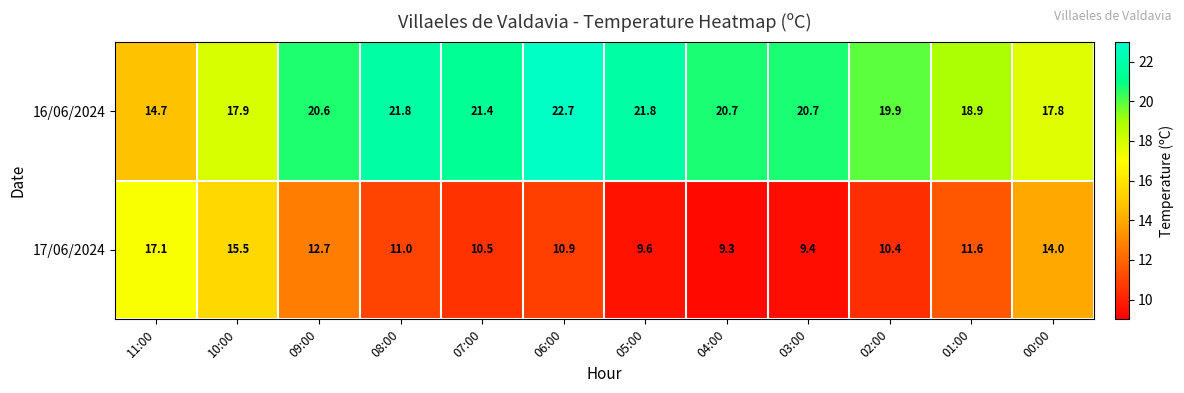

What is the difference between the maximum and minimum values in the 16/06/2024 series?

8.0